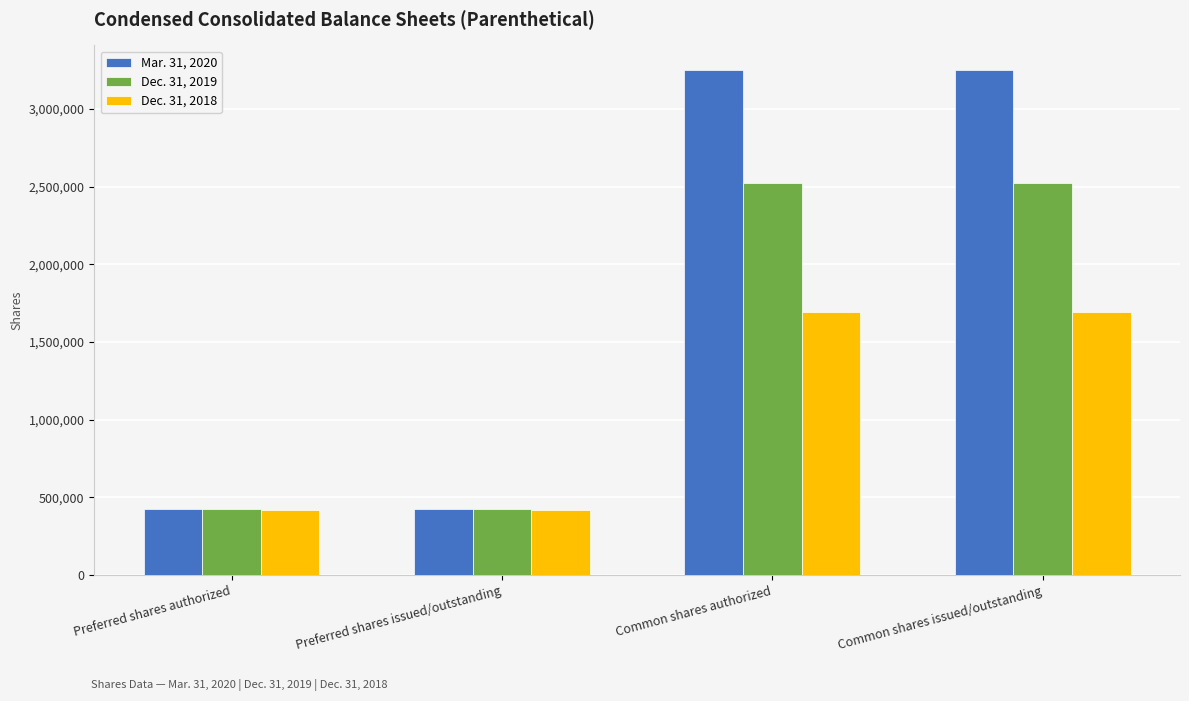

What are all the series names shown in the legend?

Mar. 31, 2020, Dec. 31, 2019, Dec. 31, 2018